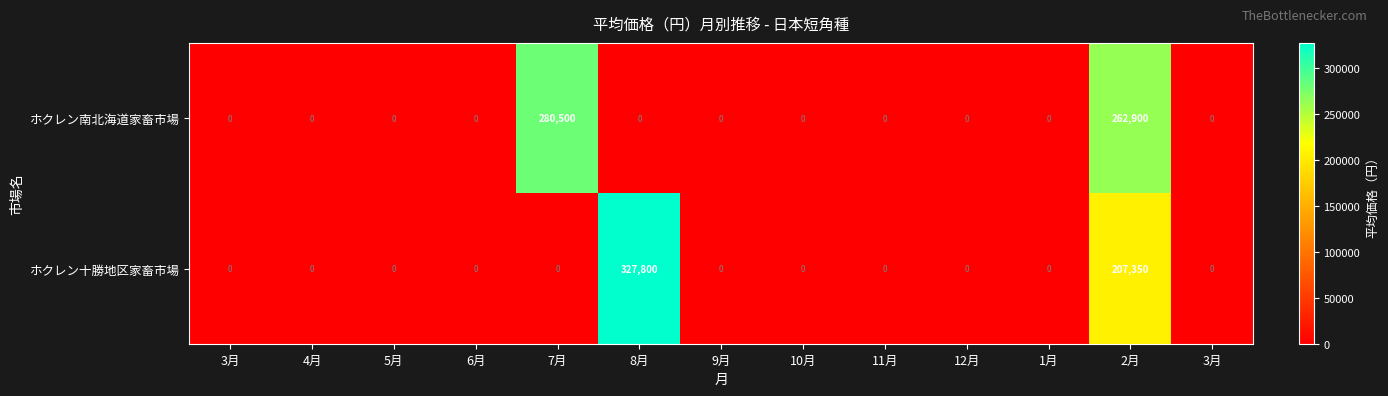

How many data points does each series have?

13